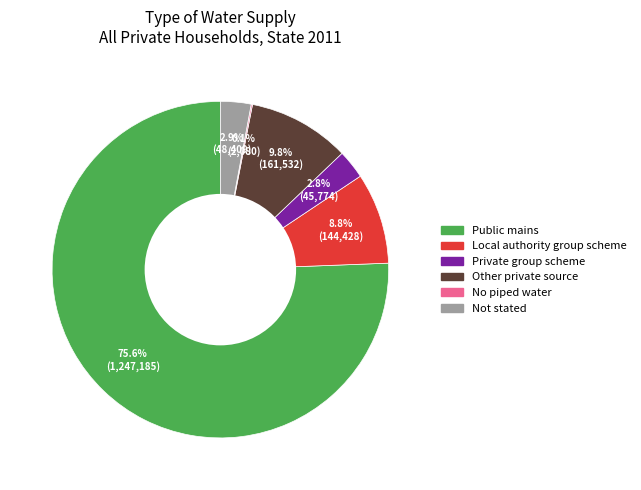

Is there a majority slice in this chart?

Yes